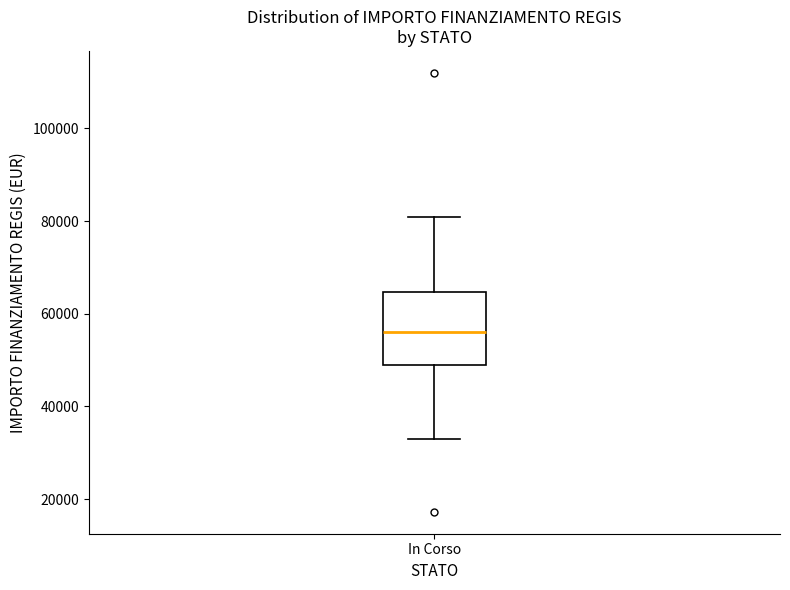

Read this box plot against the y-axis: the position of the median line, the range covered by the box, and the ends of both whiskers. The values are not printed on the chart, so give them approximately, as read against the axis.

median 56000, box 50000 to 64000, whiskers 32000 to 80000